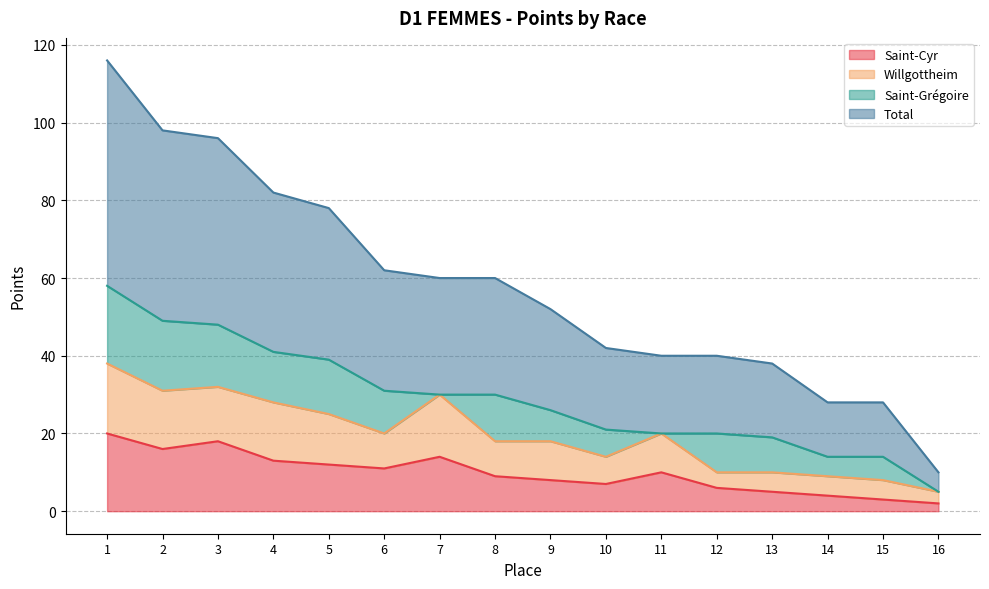

Where is the first local maximum for Willgottheim?

3